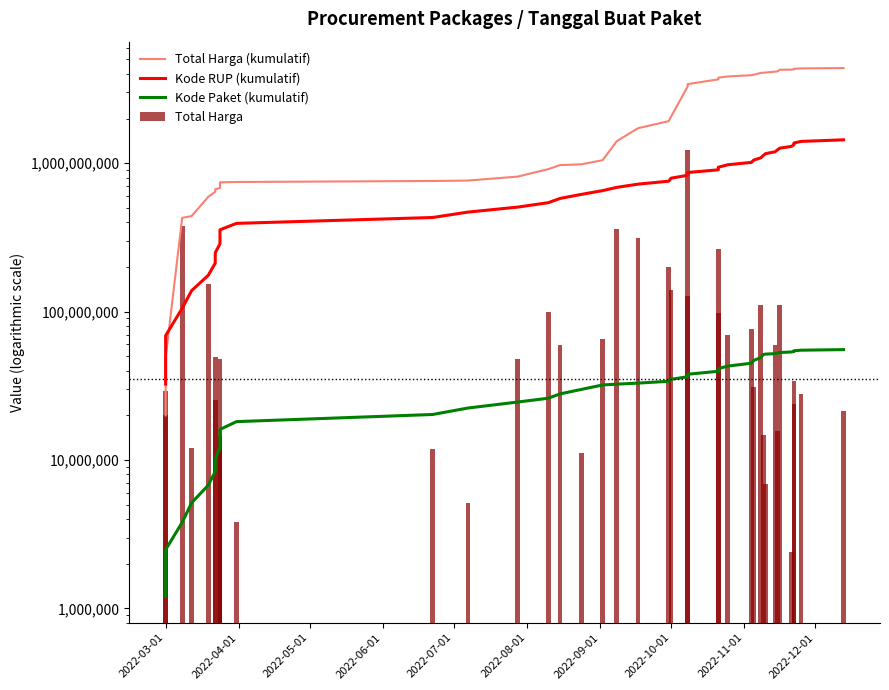

At which label is Total Harga closest to 613538875?

2022-05-01